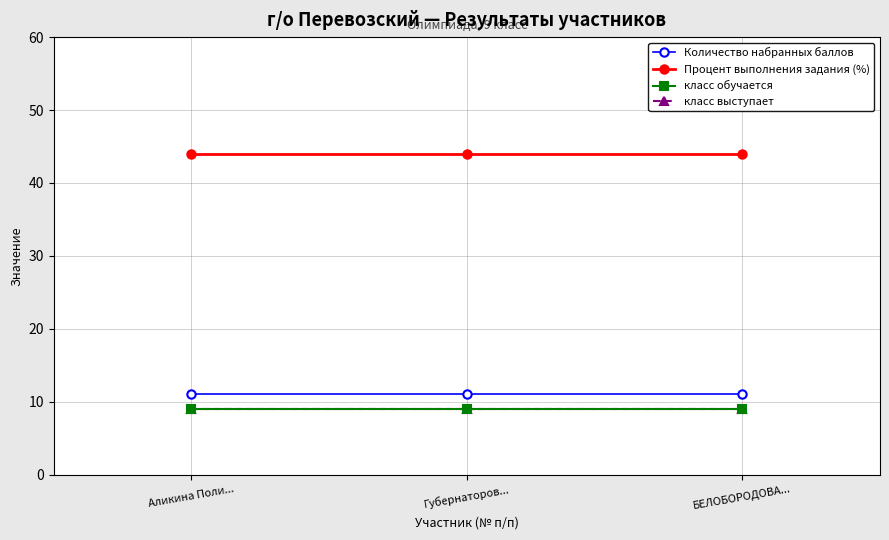

Does the chart have visible grid lines?

Yes